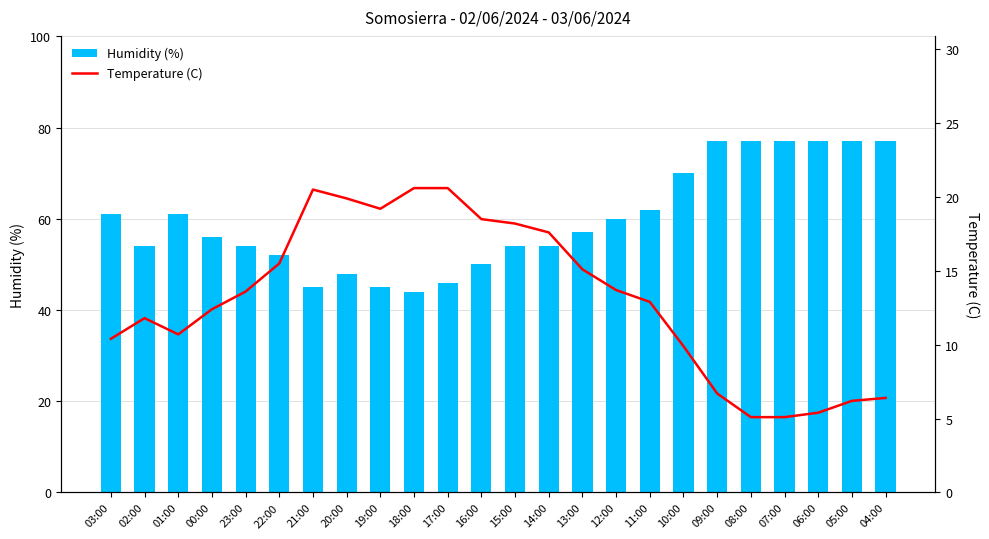

At which label does Humidity (%) first exceed 57?

03:00